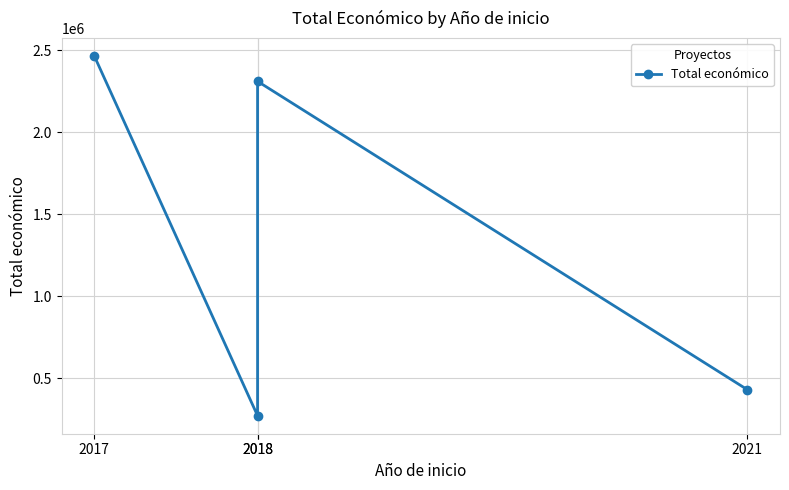

Reading left to right, what are all the values shown in this chart?

2464572	271552	2310026	430411